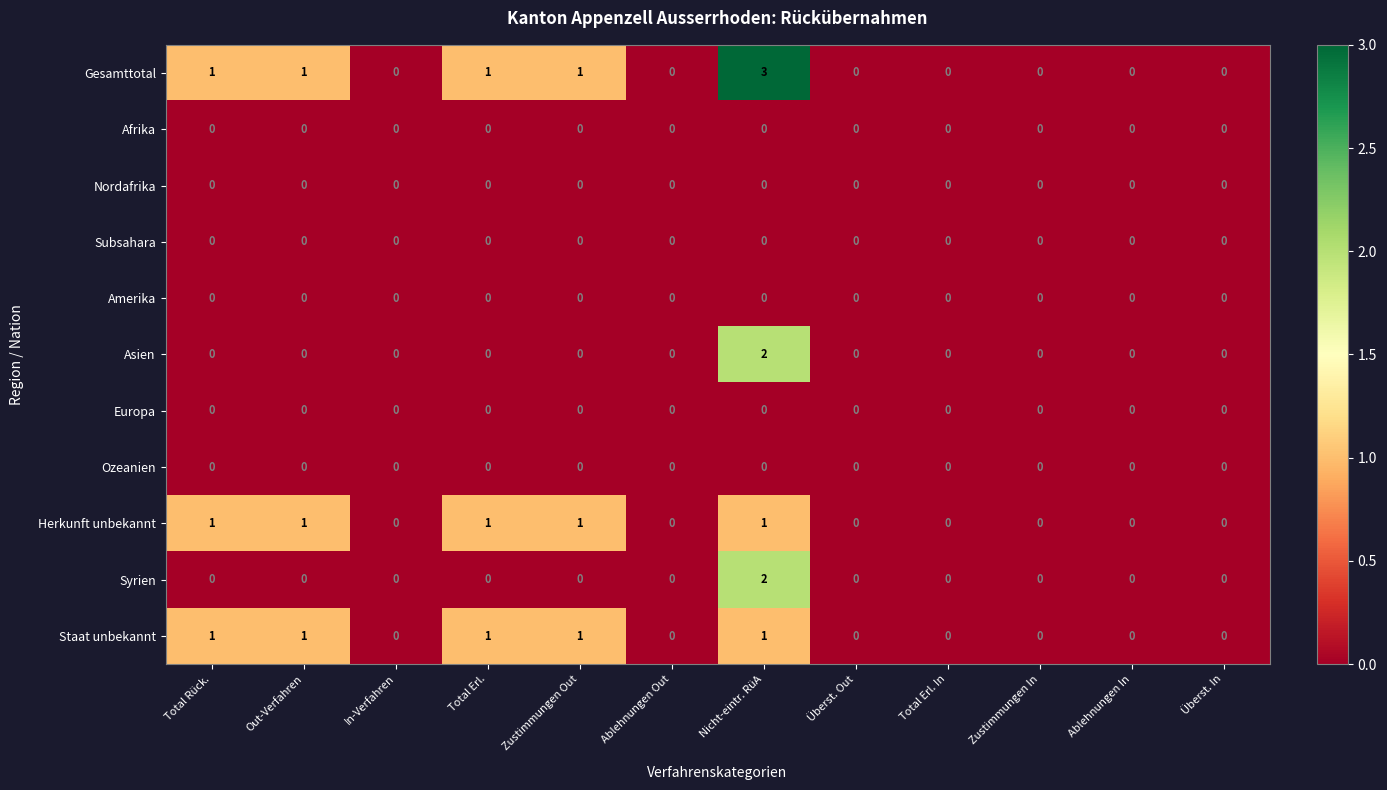

What is the greatest value displayed?

3